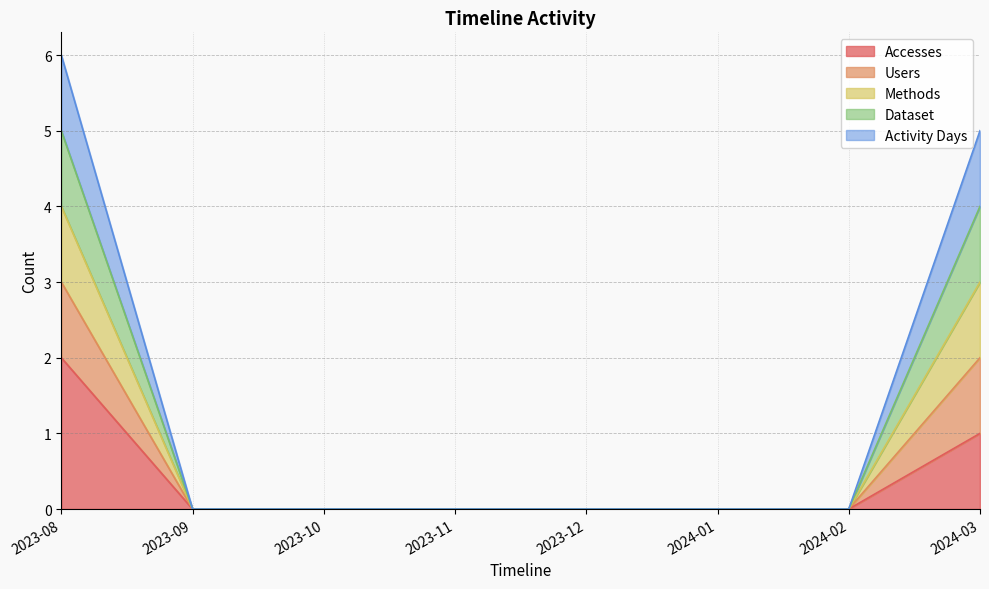

True or false: Users and Dataset cross at least once.

False